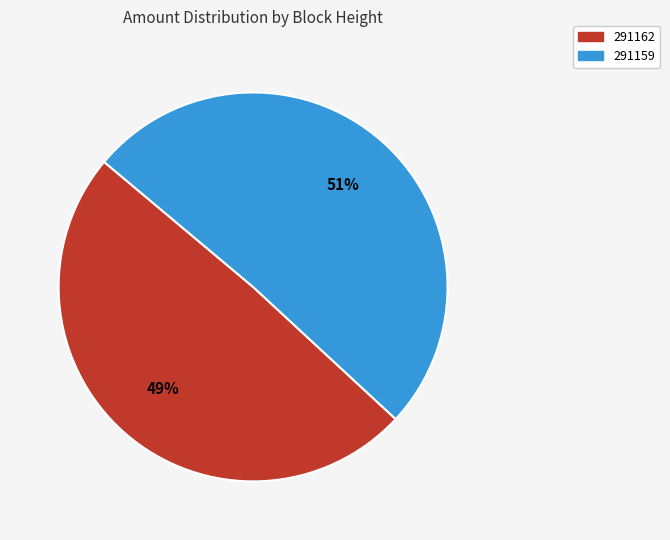

Which category accounts for the majority?

291159